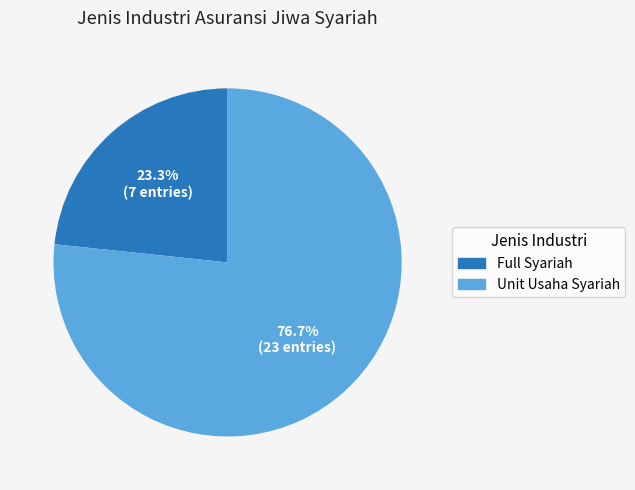

To the nearest percent, what is the average slice percentage?

50%